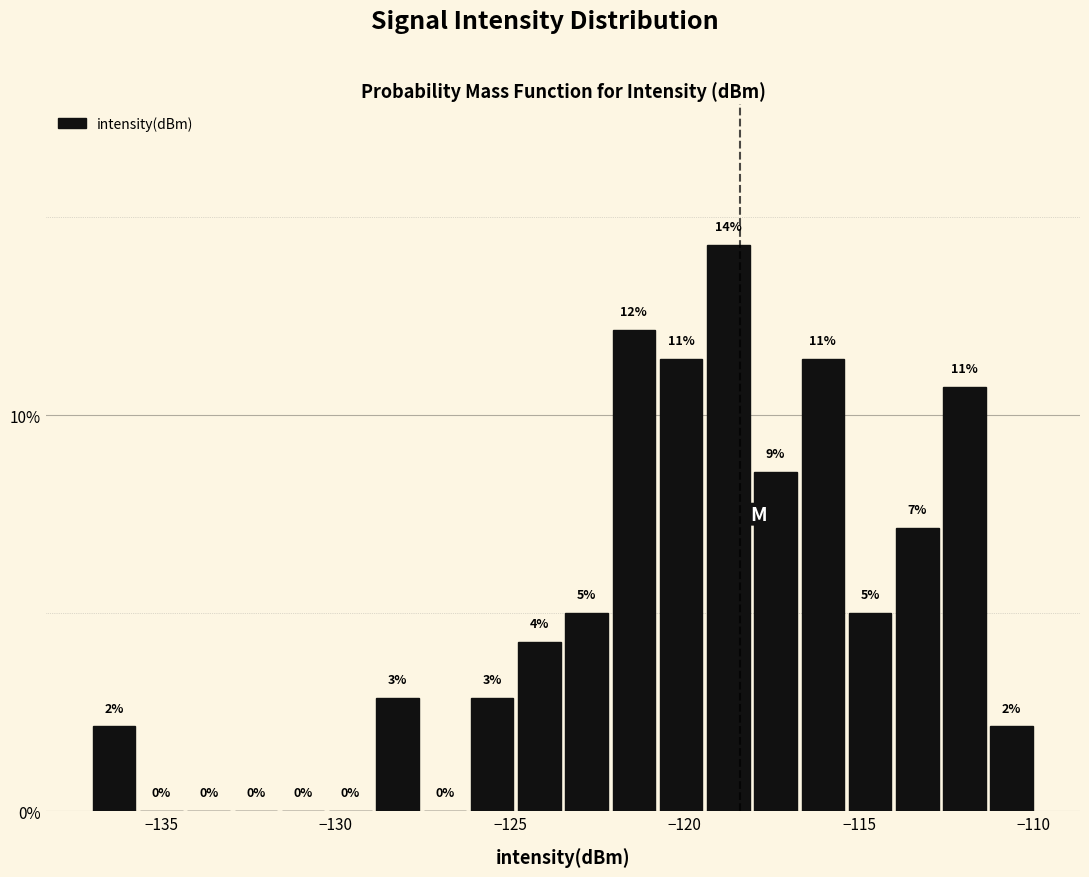

Around what value on the x-axis is the tallest bar? Give the approximate position of its centre, as read against the axis.

-118.5